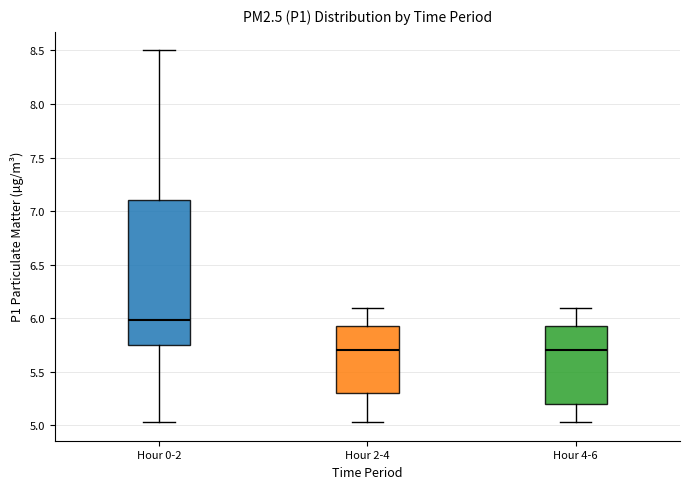

Which box is the tallest, from its lower edge to its upper edge?

Hour 0-2